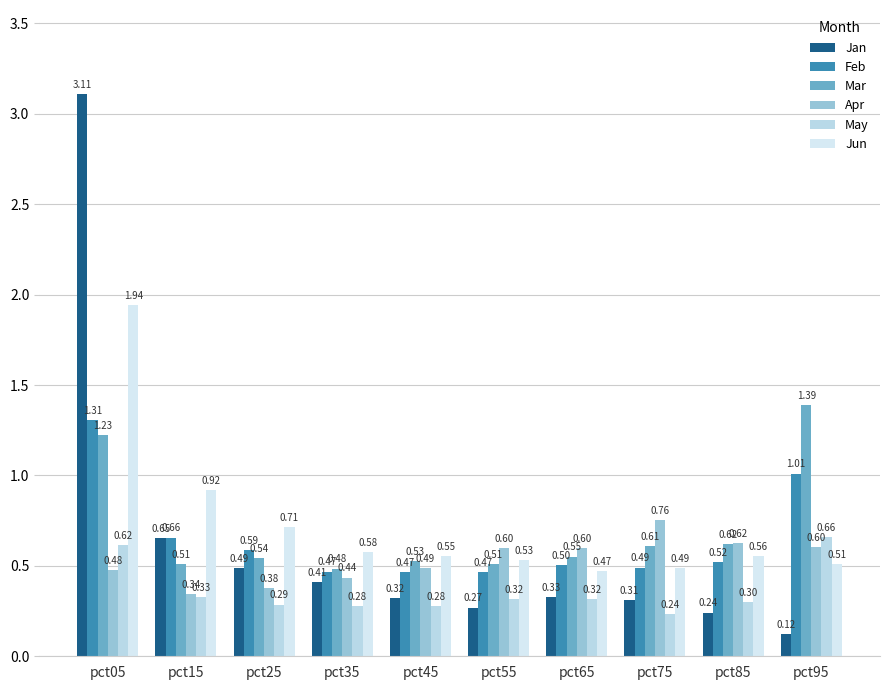

How many data points does each series have?

10